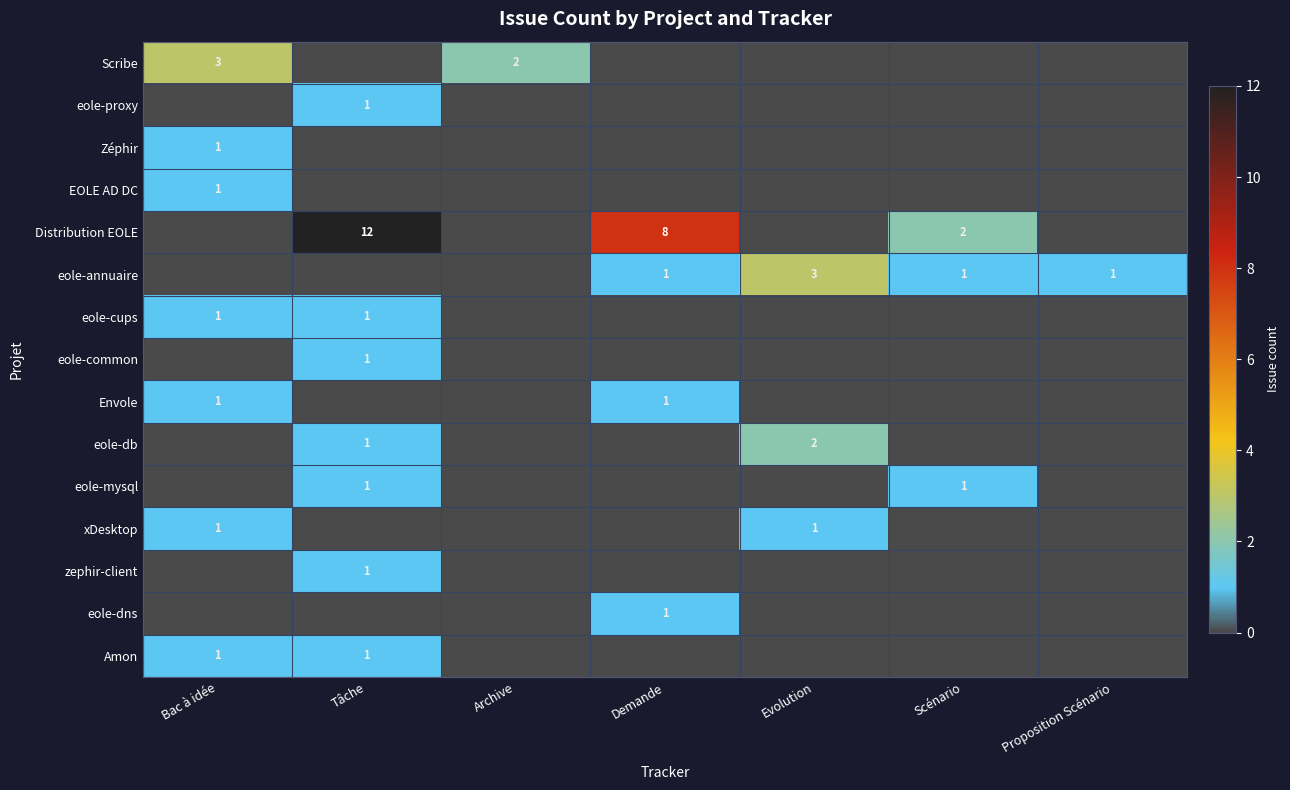

The value of zephir-client at Tâche is 0. True or false?

False